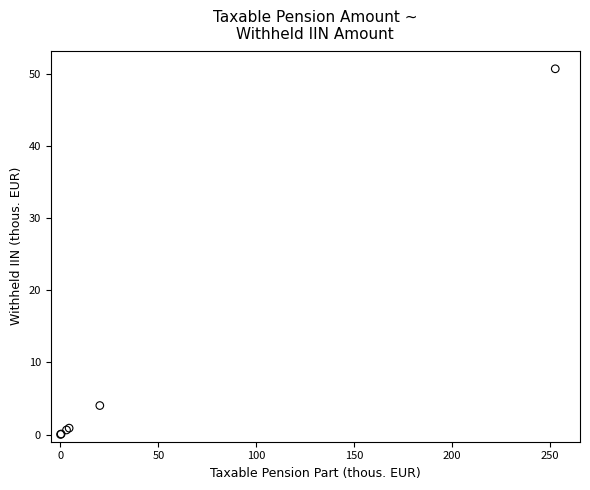

What Y value in the scatter plot is closest to 25?

4.0